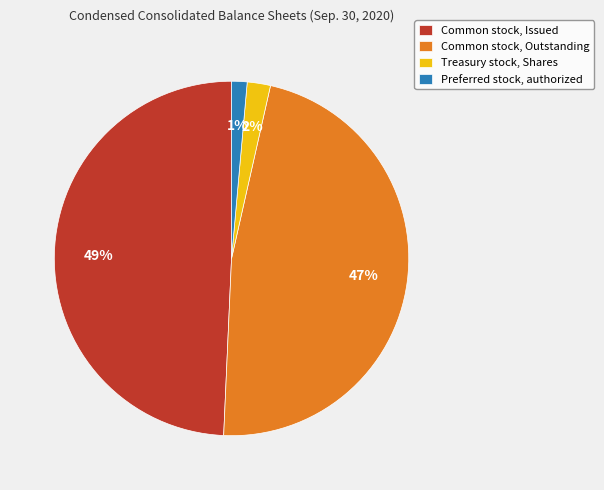

Between Preferred stock, authorized and Common stock, Issued, which is larger?

Common stock, Issued